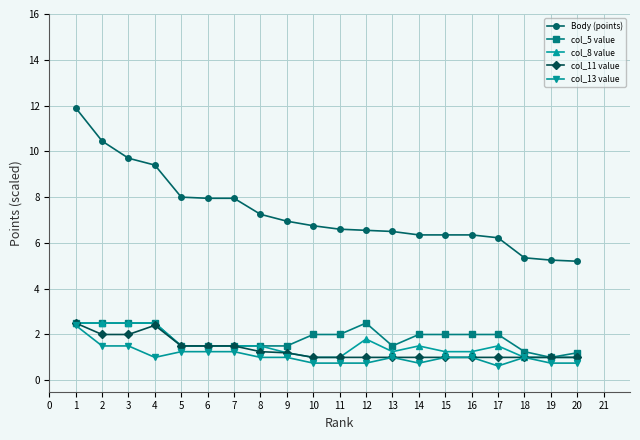

How many lines are shown in the chart?

5